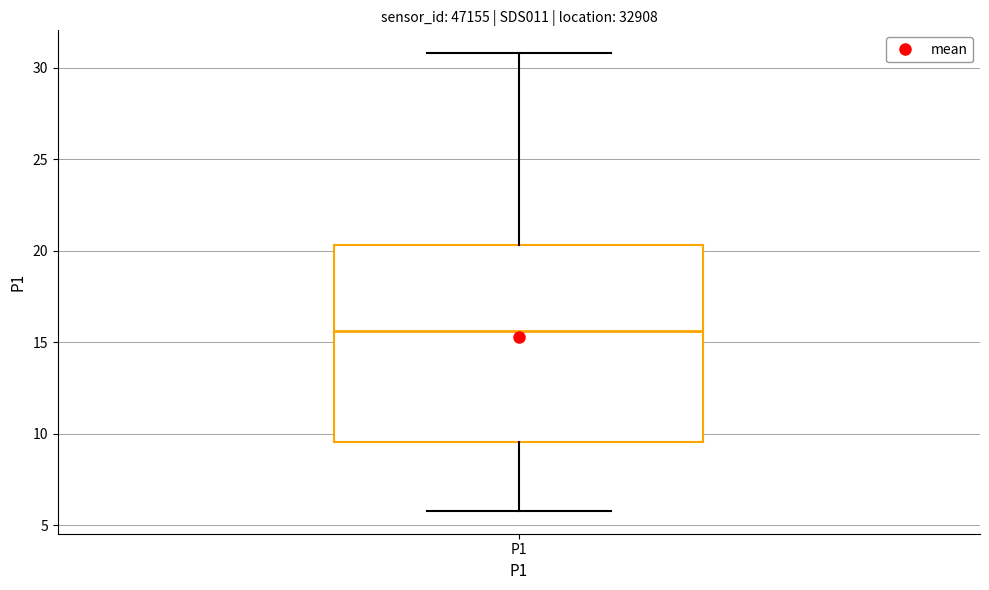

Read this box plot against the y-axis: the position of the median line, the range covered by the box, and the ends of both whiskers. The values are not printed on the chart, so give them approximately, as read against the axis.

median 15.5, box 9.5 to 20.5, whiskers 6.0 to 31.0